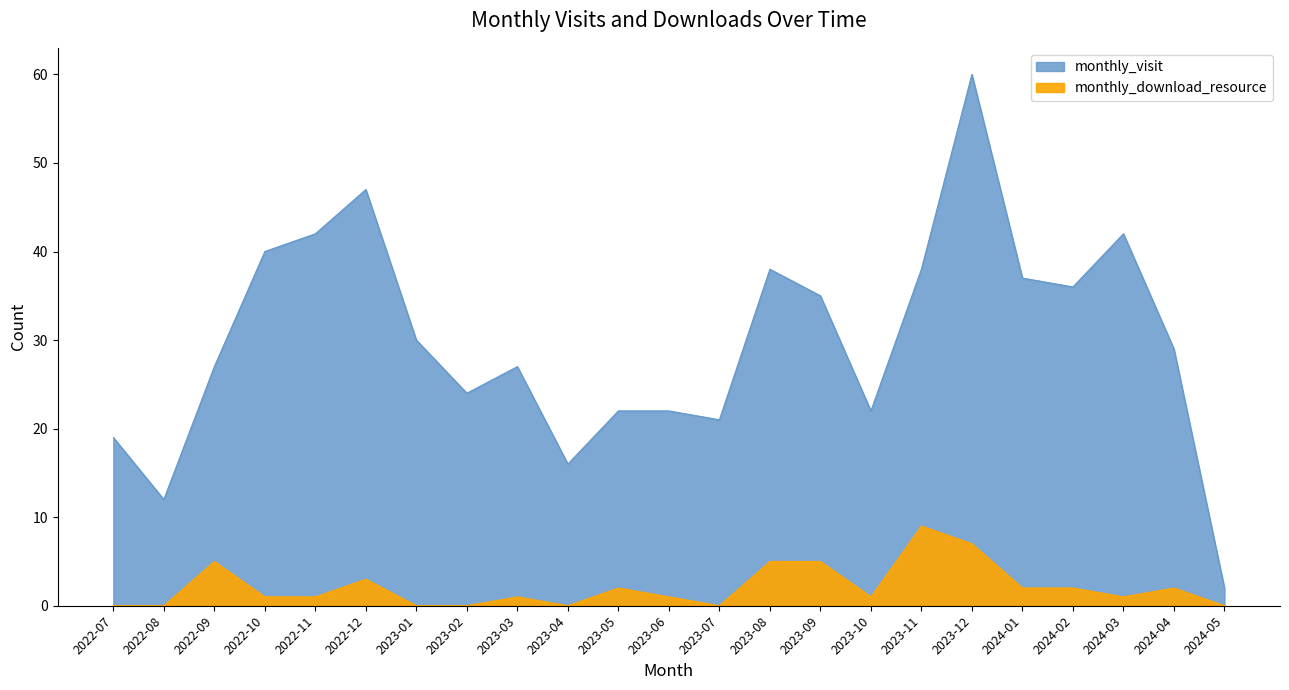

In monthly_download_resource, how many points are higher than both neighbors (excluding endpoints)?

6